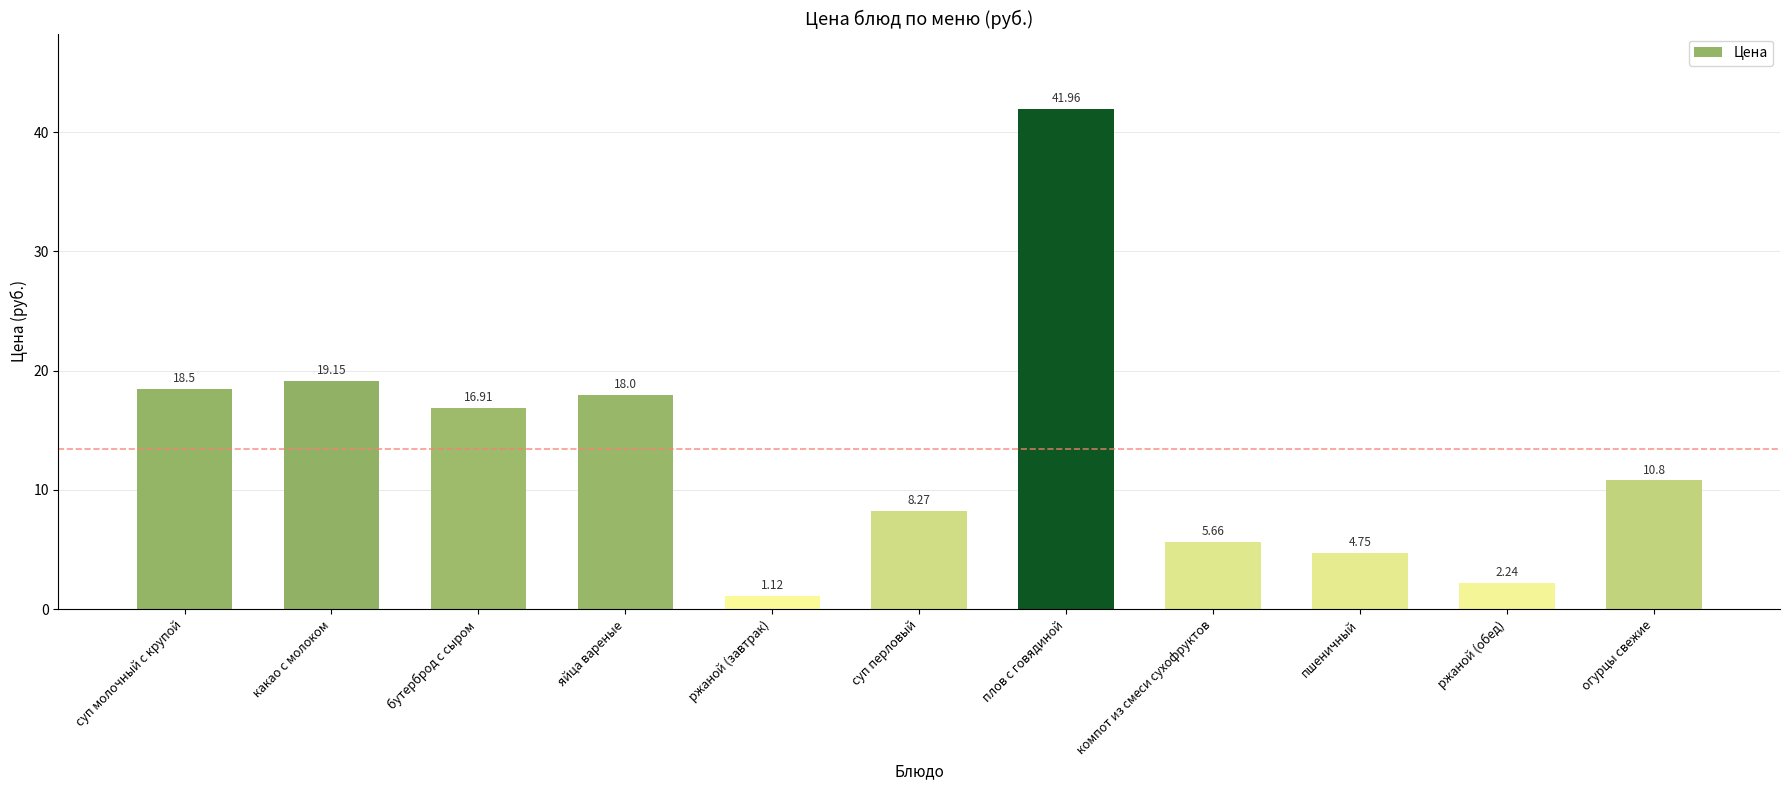

Which category has the lowest value across all series?

ржаной (завтрак)